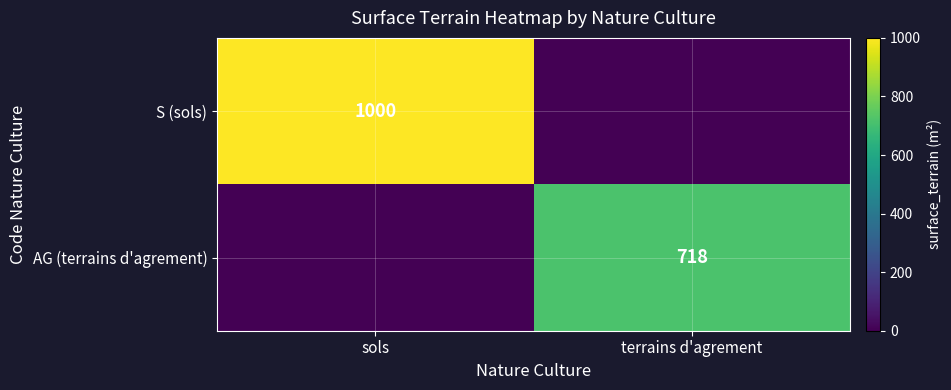

At which category does the chart reach its peak across all series?

sols